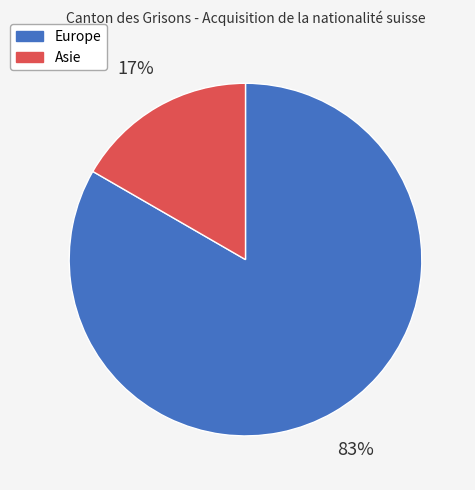

How many segments does this pie chart have?

2